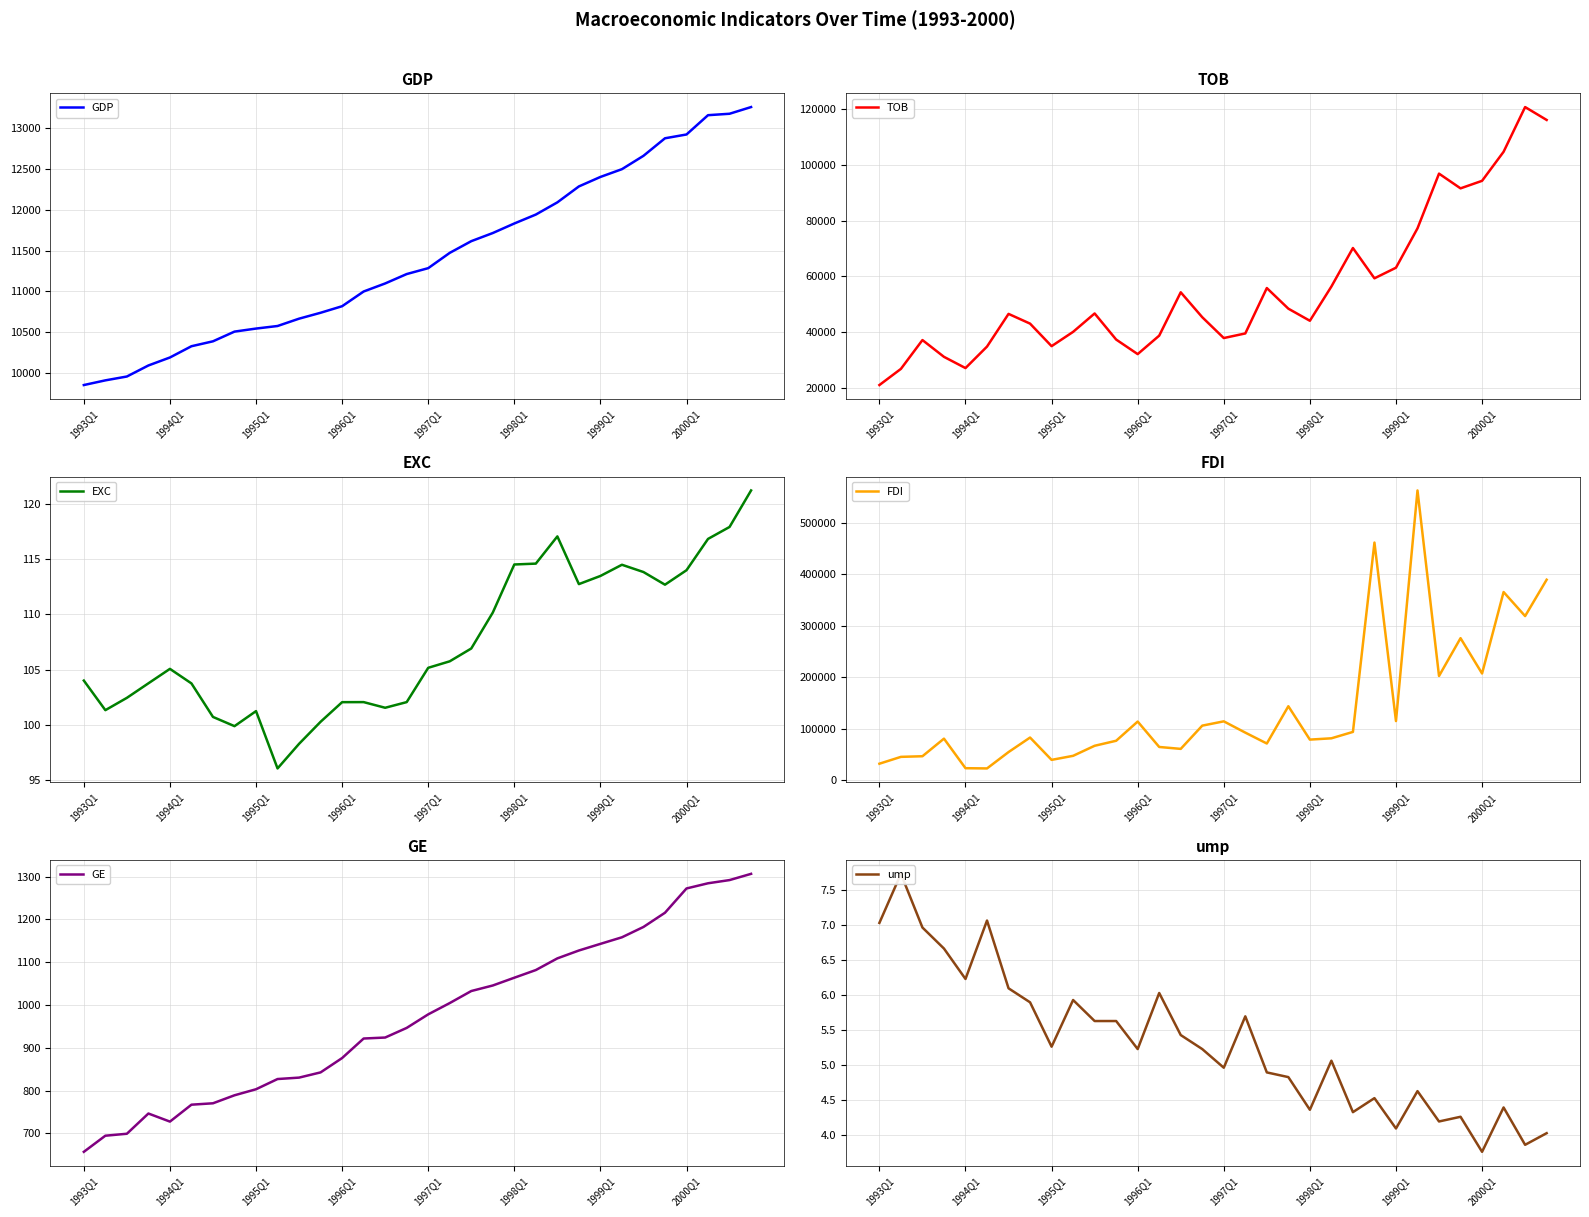

What is the minimum value for GDP?

9851.0